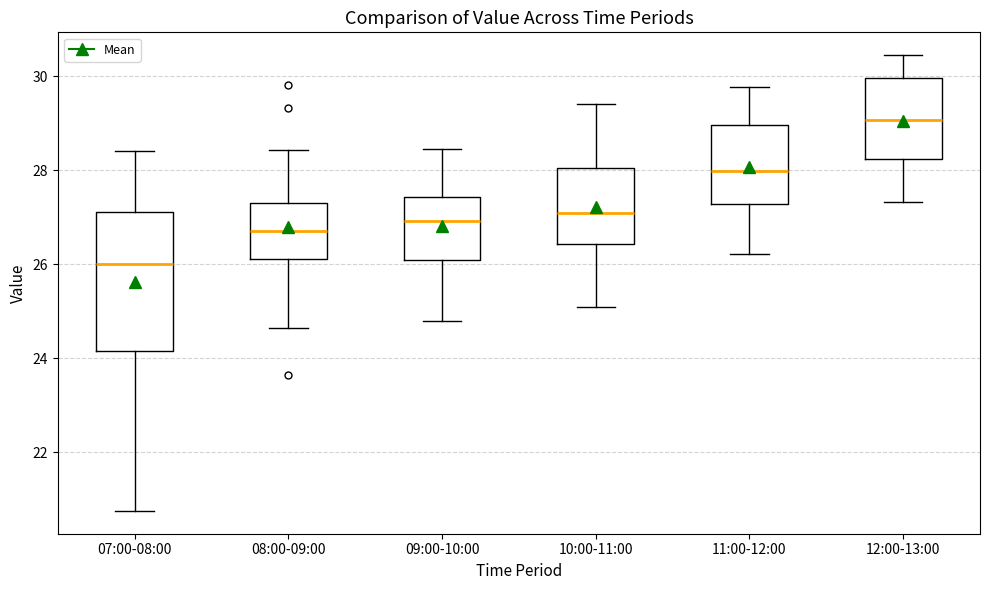

Reading left to right, read every box against the y-axis: the position of its median line, the range the box covers, and the ends of its whiskers. The values are not printed on the chart, so give them approximately, as read against the axis.

07:00-08:00: median 26.0, box 24.2 to 27.2, whiskers 20.8 to 28.4
08:00-09:00: median 26.8, box 26.2 to 27.2, whiskers 24.6 to 28.4
09:00-10:00: median 27.0, box 26.0 to 27.4, whiskers 24.8 to 28.4
10:00-11:00: median 27.2, box 26.4 to 28.0, whiskers 25.2 to 29.4
11:00-12:00: median 28.0, box 27.2 to 29.0, whiskers 26.2 to 29.8
12:00-13:00: median 29.0, box 28.2 to 30.0, whiskers 27.4 to 30.4